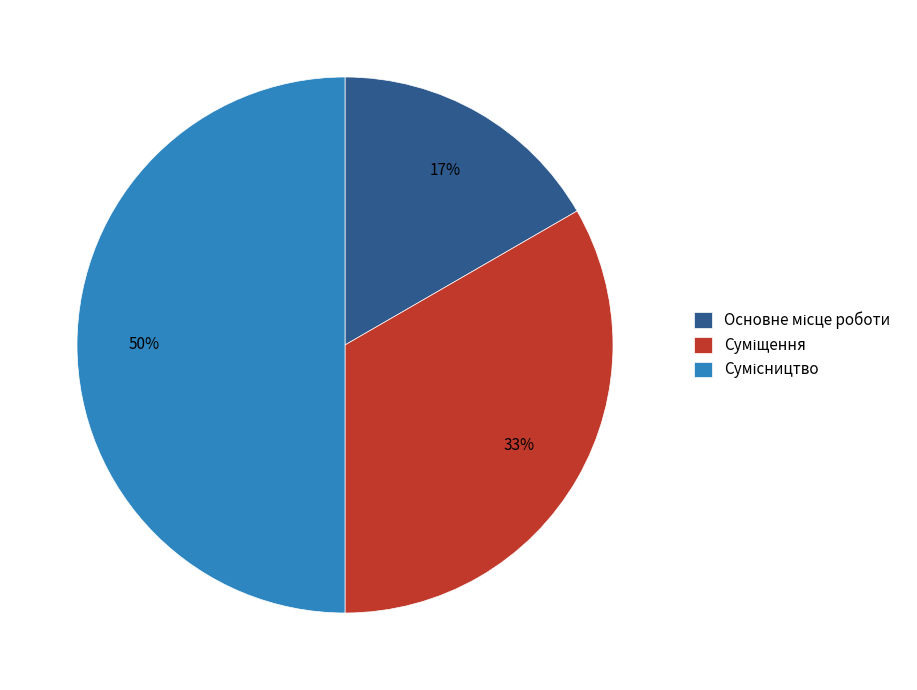

To the nearest percent, what is the average slice percentage?

33%